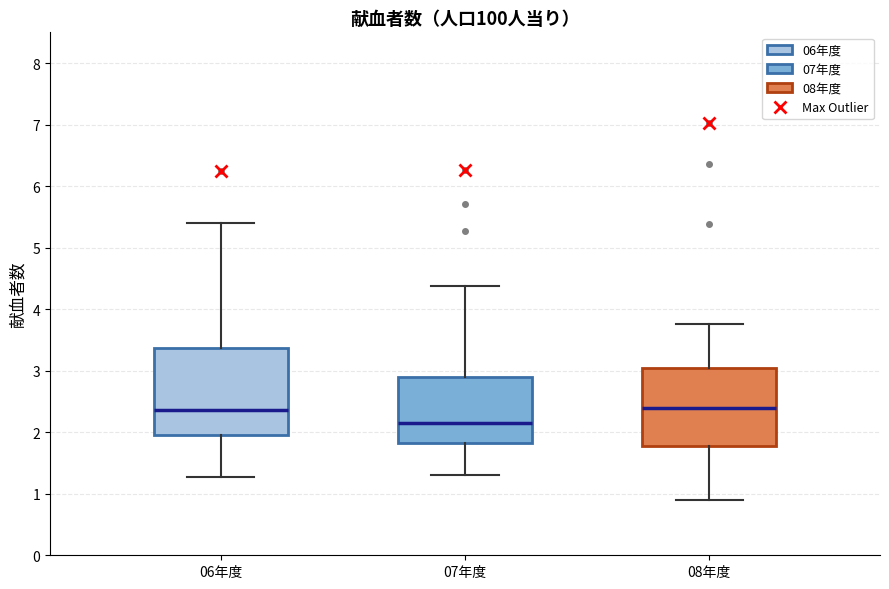

Which box has the lowest median line?

07年度